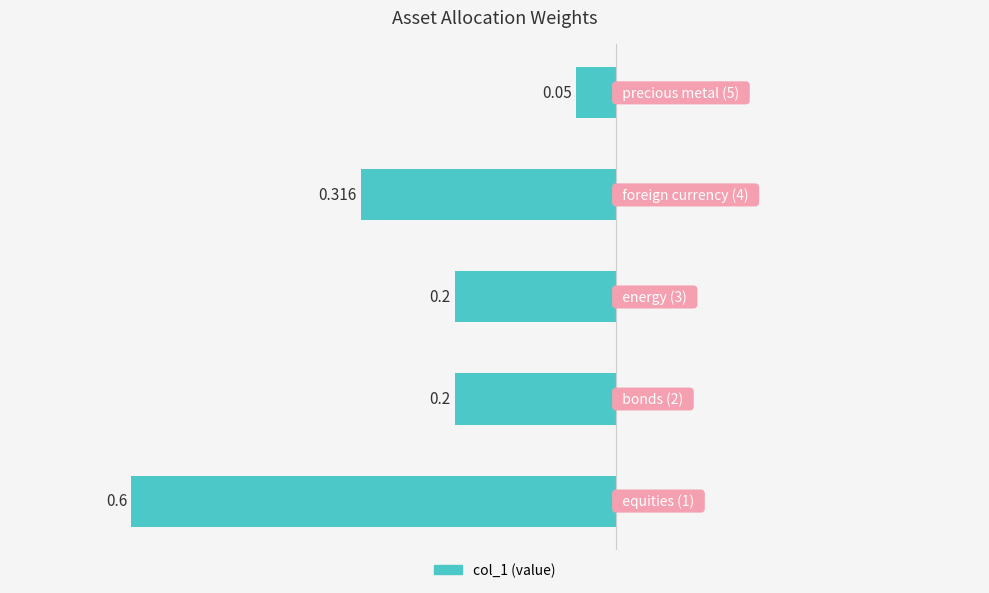

Does the chart contain any negative values?

Yes